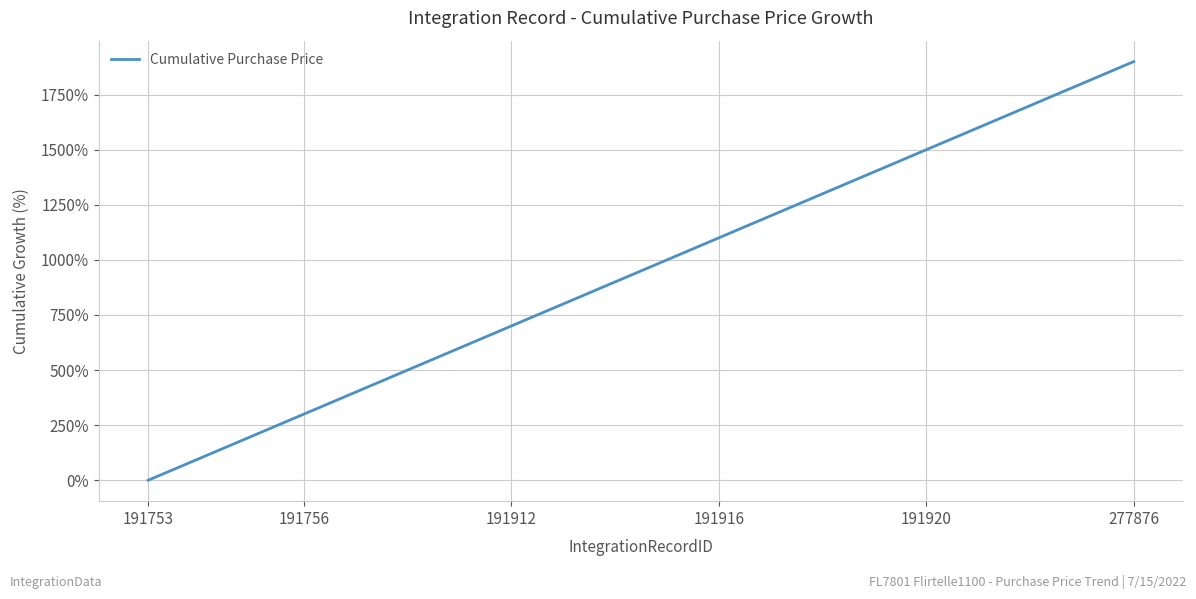

What is the difference between the maximum and minimum values?

1900.0